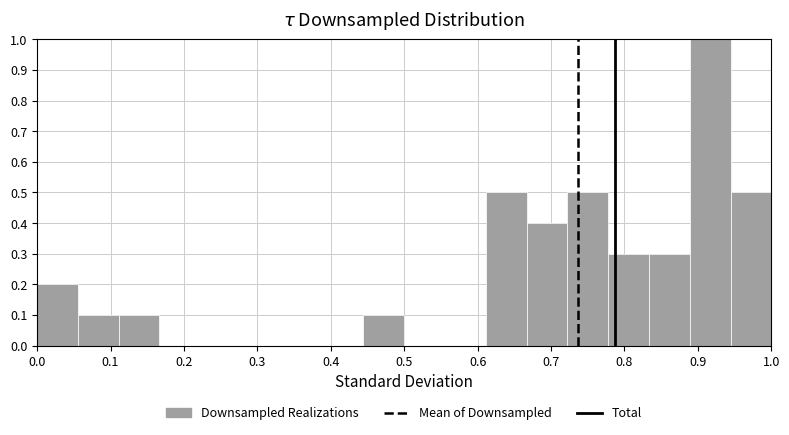

Reading left to right, transcribe this chart: for each bar, give the range it covers on the x-axis and its height. Neither the bar edges nor the heights are printed on the chart, so give them approximately, as read against the axes.

0.00 to 0.06: 0.2
0.06 to 0.11: 0.1
0.11 to 0.17: 0.1
0.17 to 0.22: 0
0.22 to 0.28: 0
0.28 to 0.33: 0
0.33 to 0.39: 0
0.39 to 0.44: 0
0.44 to 0.50: 0.1
0.50 to 0.56: 0
0.56 to 0.61: 0
0.61 to 0.67: 0.5
0.67 to 0.72: 0.4
0.72 to 0.78: 0.5
0.78 to 0.83: 0.3
0.83 to 0.89: 0.3
0.89 to 0.94: 1.0
0.94 to 1.00: 0.5